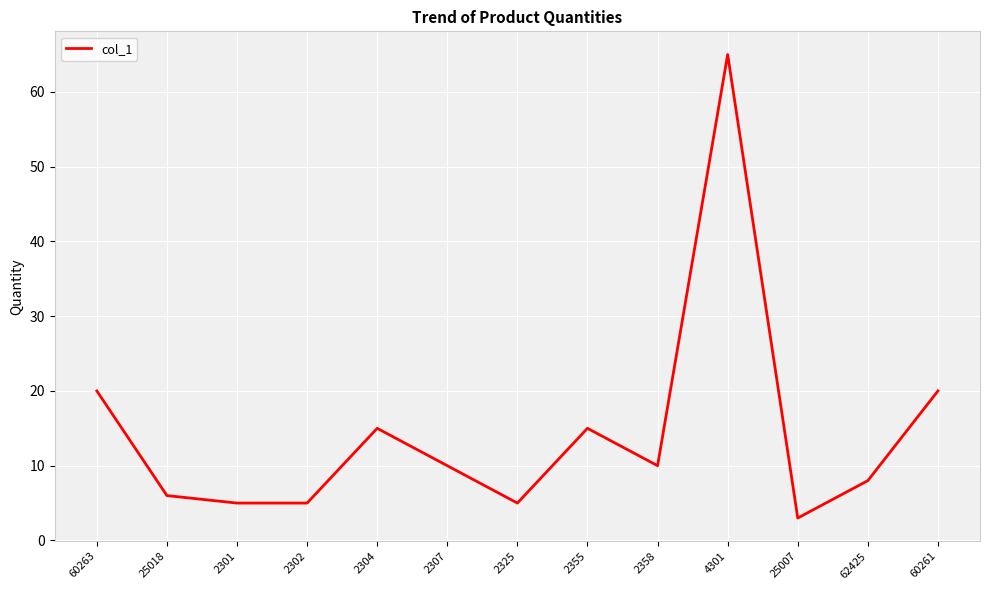

True or false: the data shows 31 at 4301.

False